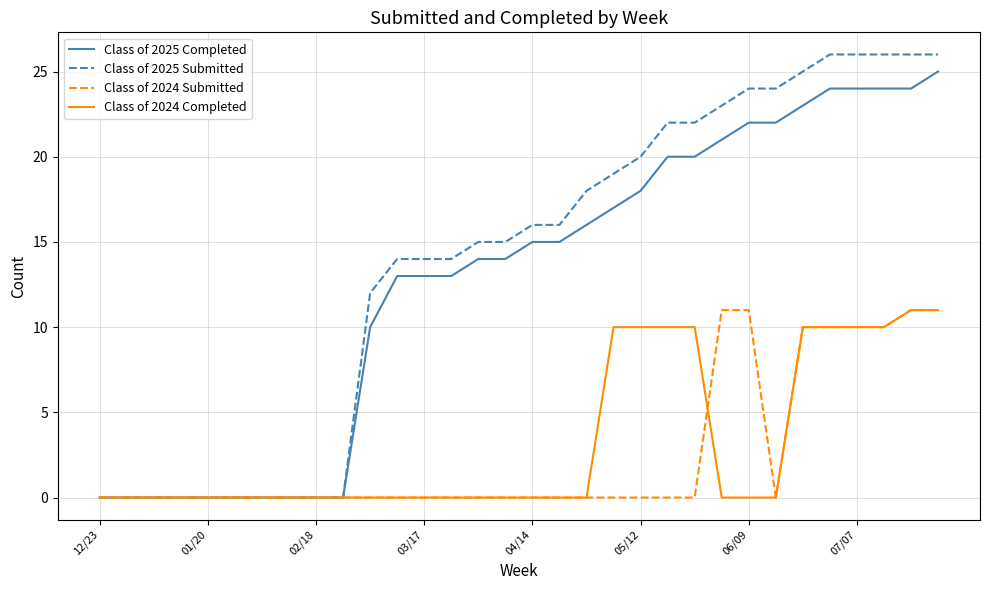

What is the maximum value for Class of 2025 Submitted?

26